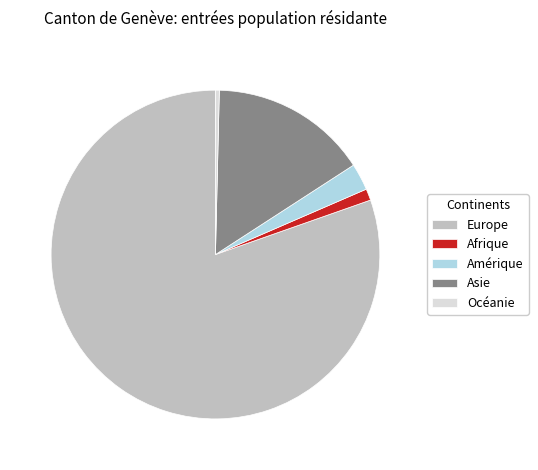

Which slice is the smallest?

Océanie